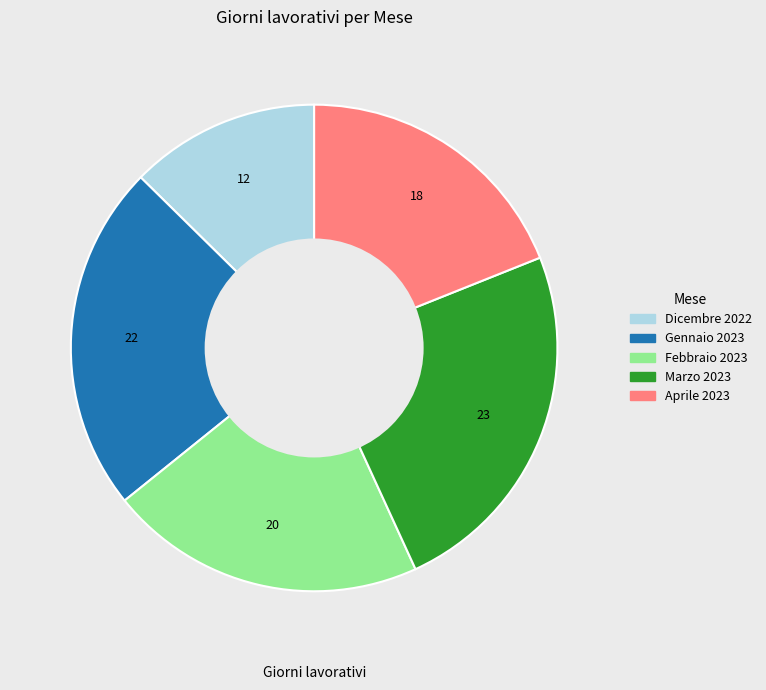

Which slice is the largest?

Marzo 2023